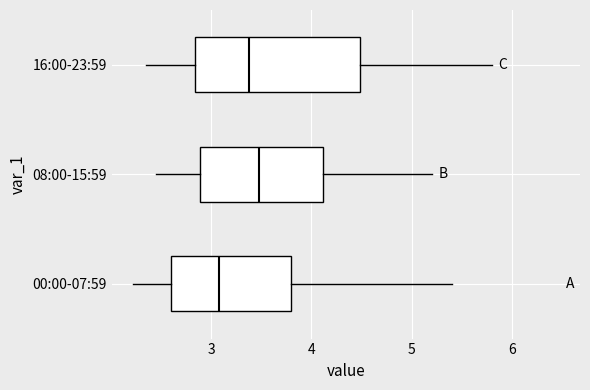

Which box's median line is the furthest to the right?

08:00-15:59